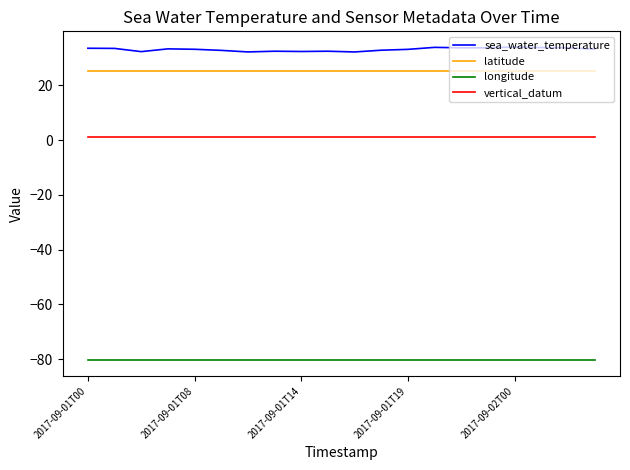

True or false: longitude and sea_water_temperature cross at least once.

False